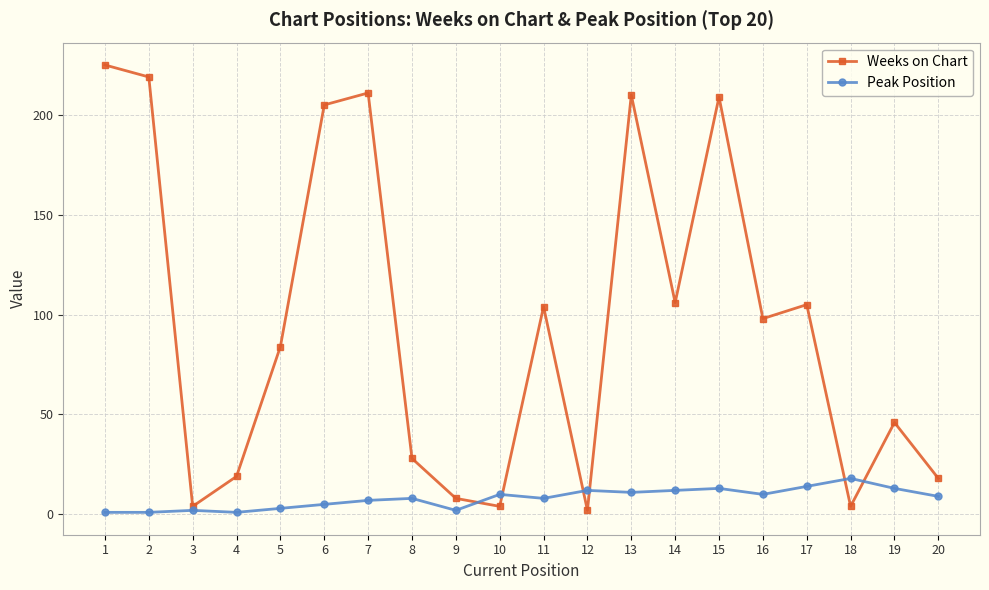

Which series has the largest range (max minus min)?

Weeks on Chart